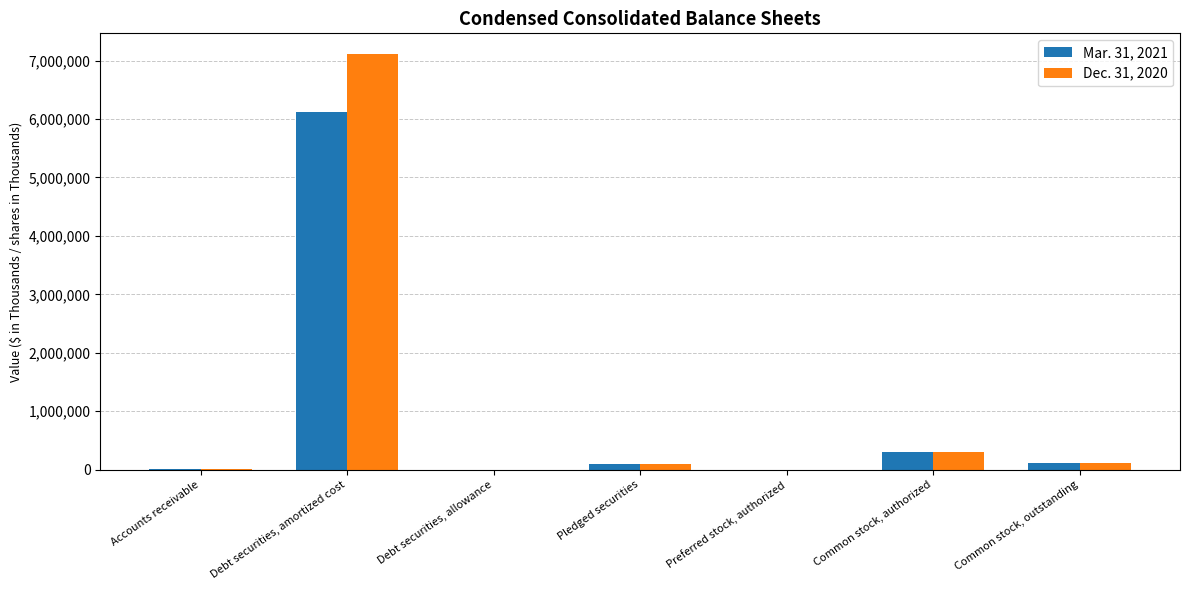

What is the average value of the Dec. 31, 2020 series?

1089720